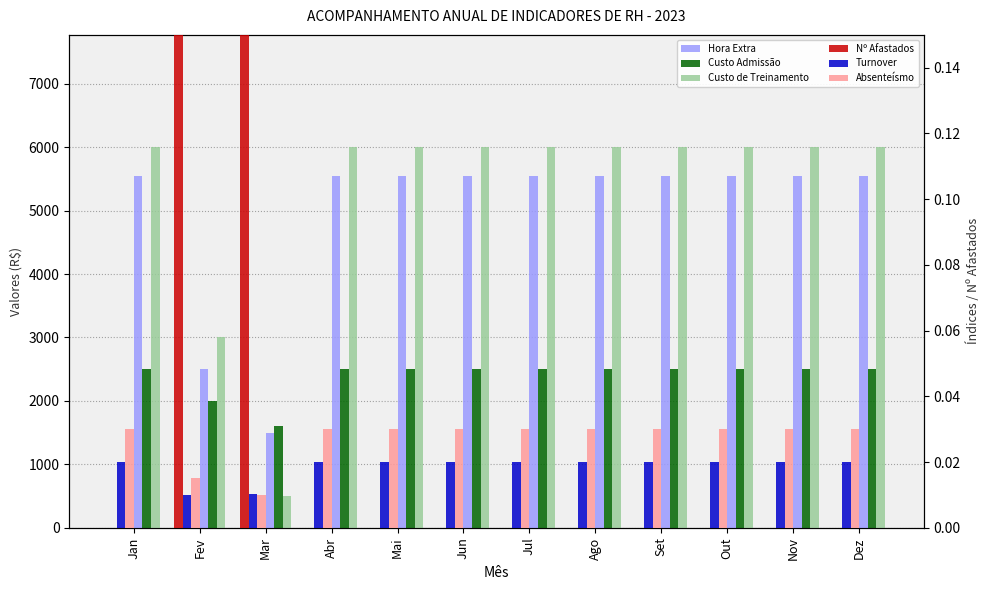

Which has a higher value, Fev or Out?

Out